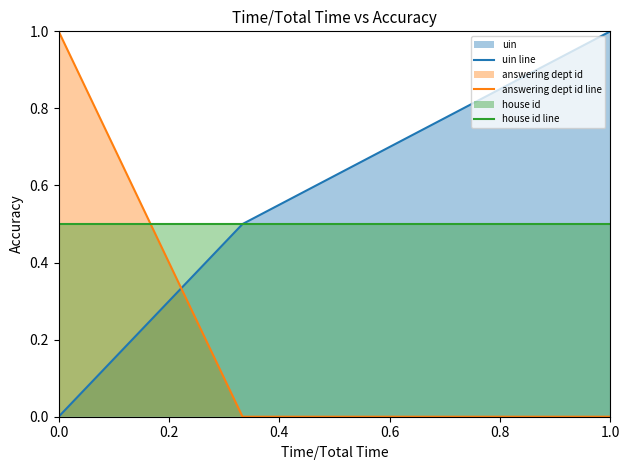

Read the house id line value at 0.0.

0.5